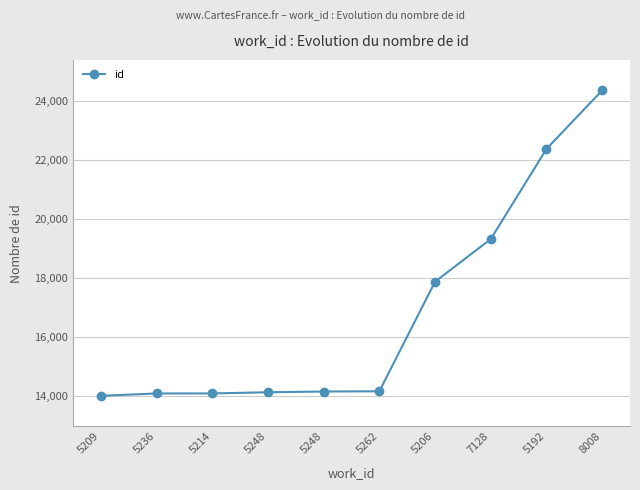

List the labels in order of value, largest first.

8008, 5192, 7128, 5206, 5262, 5248, 5248, 5214, 5236, 5209